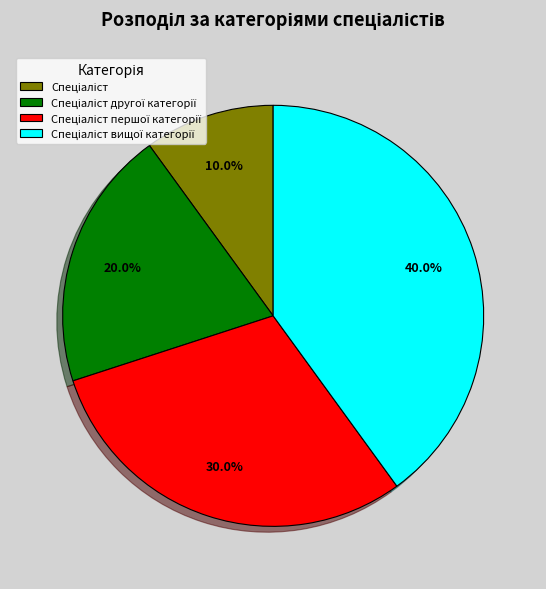

Is there any slice that represents more than half of the pie?

No